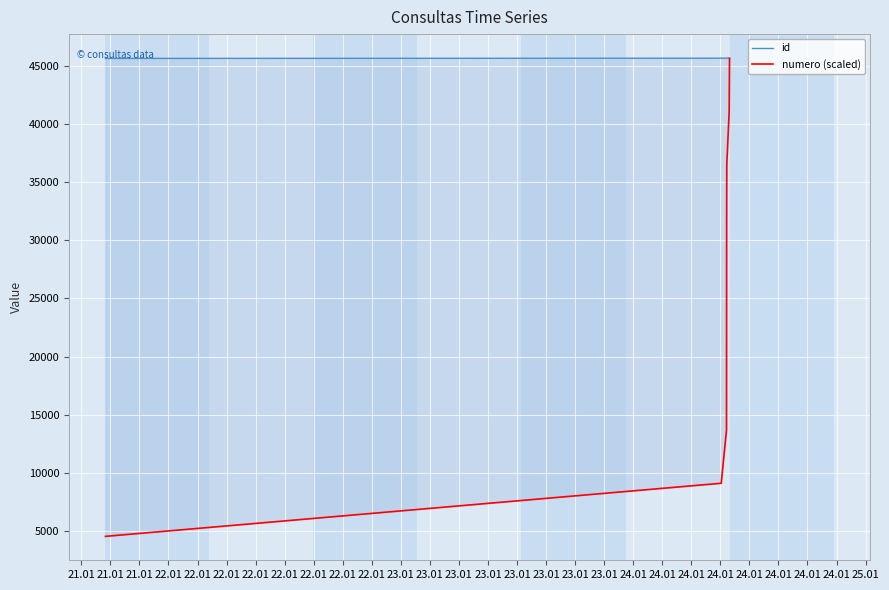

Rank the series at 22.01 from lowest to highest value.

numero (scaled), id